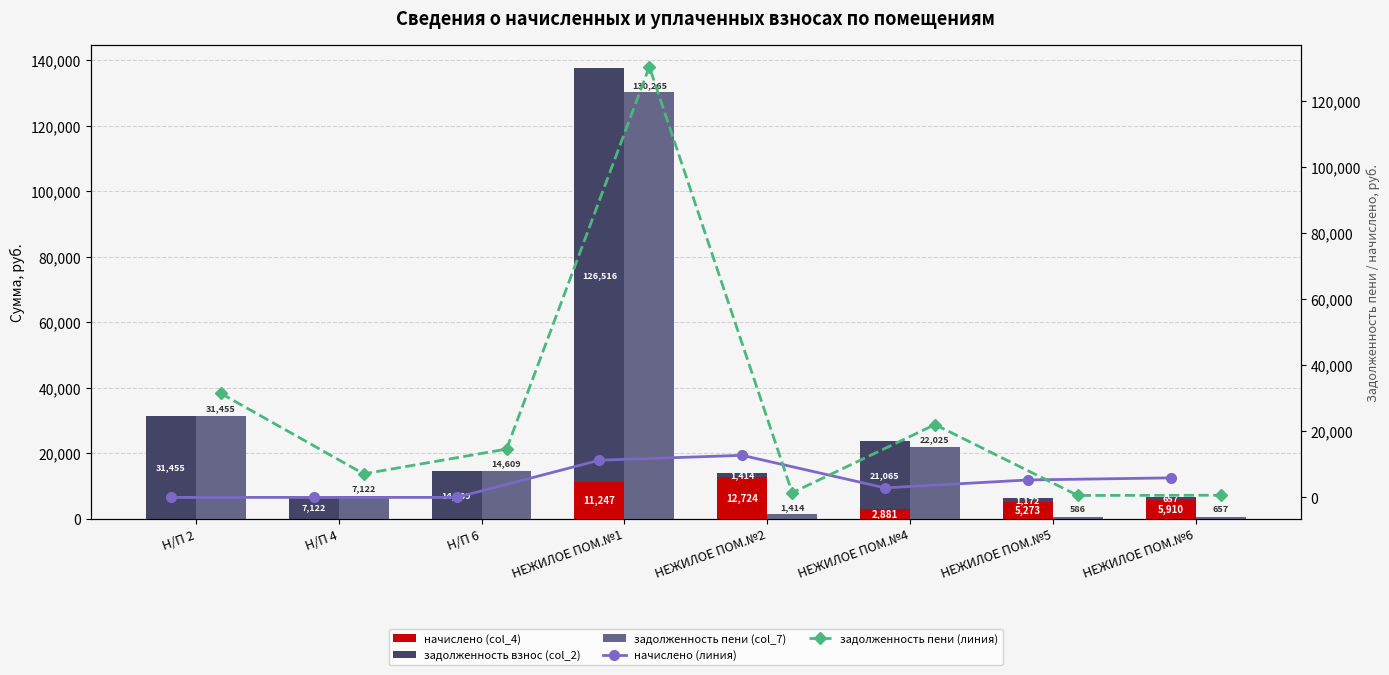

What are all the series names shown in the legend?

начислено (col_4), задолженность взнос (col_2), задолженность пени (col_7), начислено (линия), задолженность пени (линия)